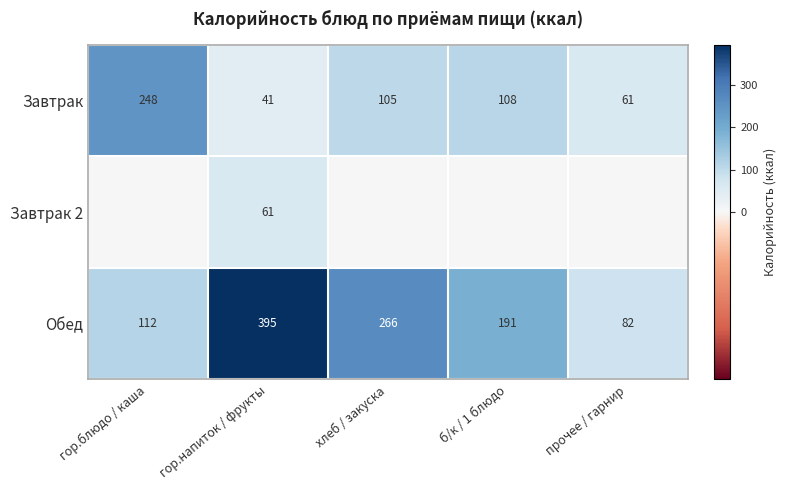

Count the number of categories in the chart.

5